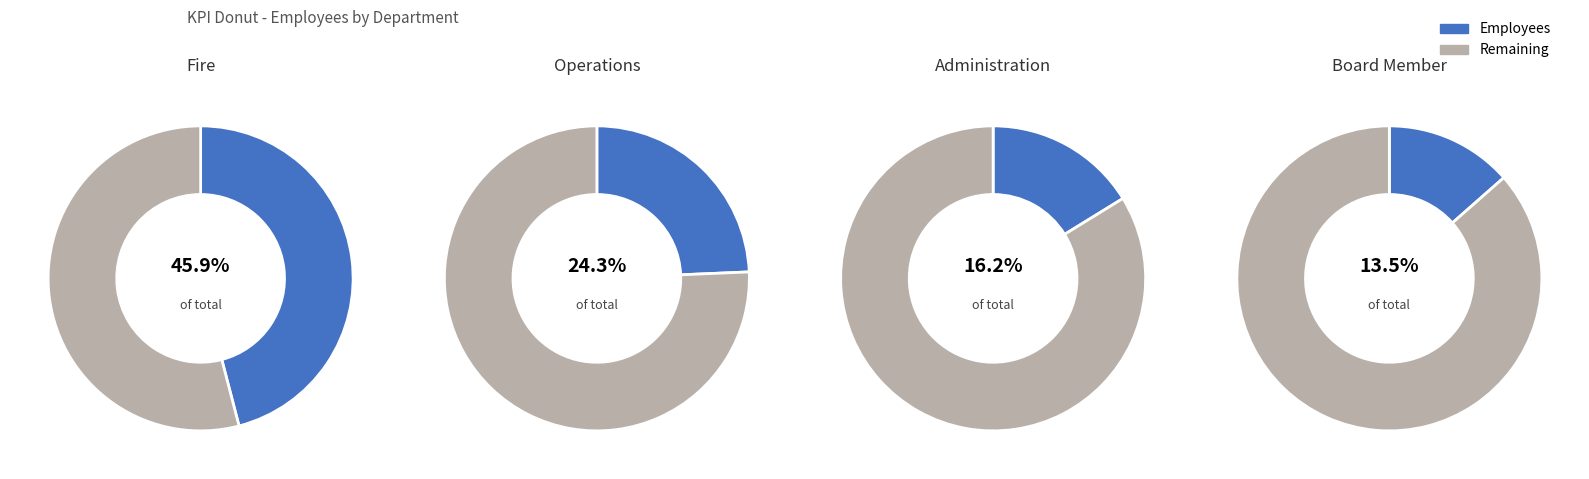

To the nearest percent, what is the difference between the largest and smallest slice percentages?

32%